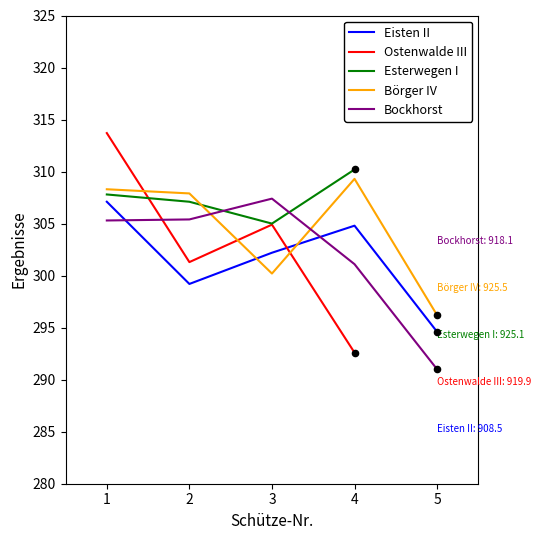

Which series reaches the maximum Y coordinate?

Ostenwalde III